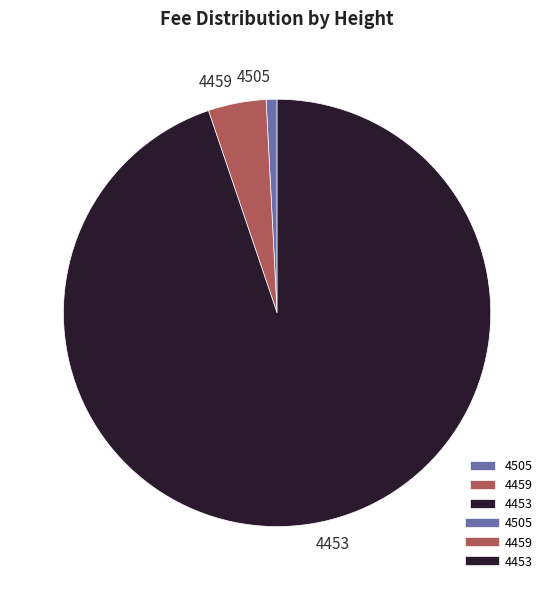

What is the largest slice in the pie chart?

4453